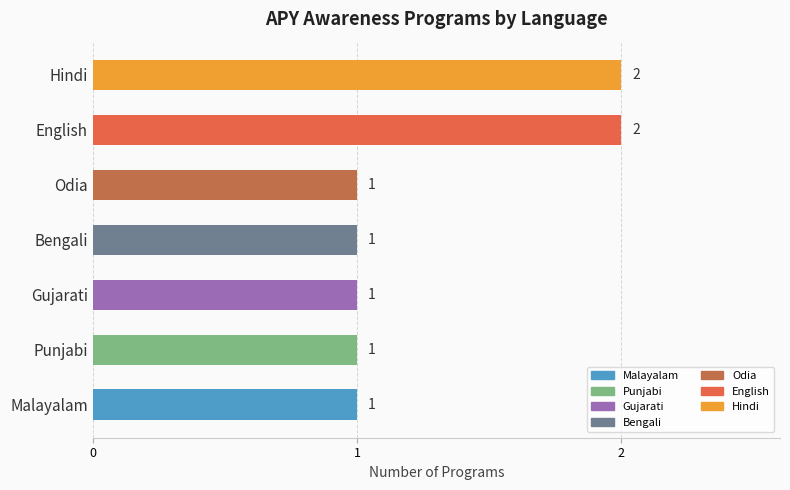

What is the difference between the maximum and minimum values?

1